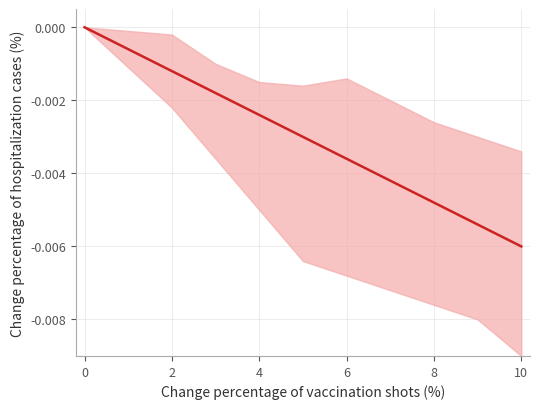

Count the number of categories in the chart.

11